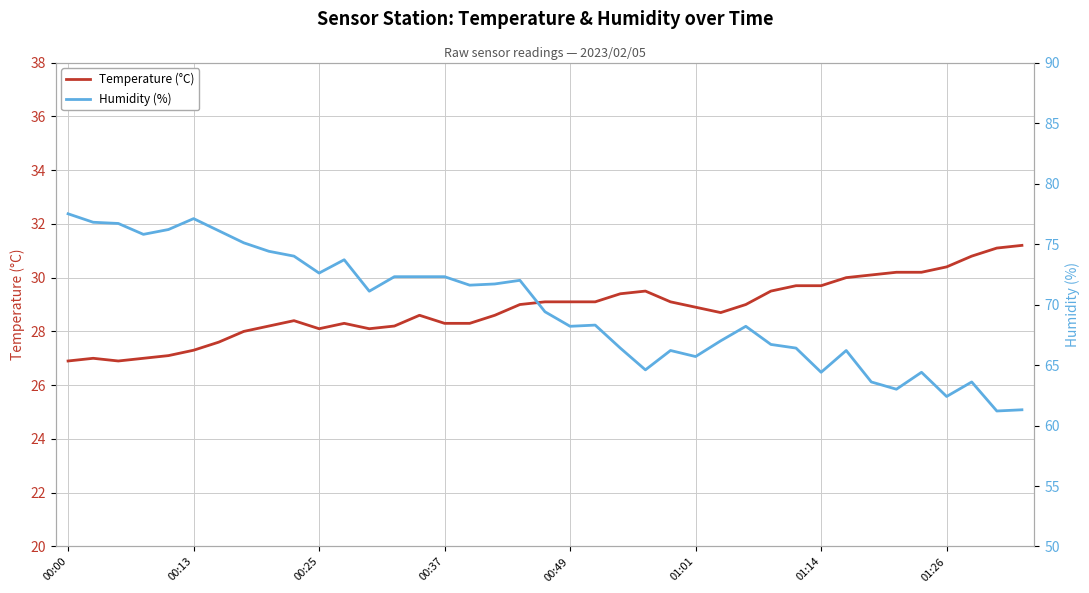

True or false: Temperature (°C) has a value of 7.4 at 00:49.

False